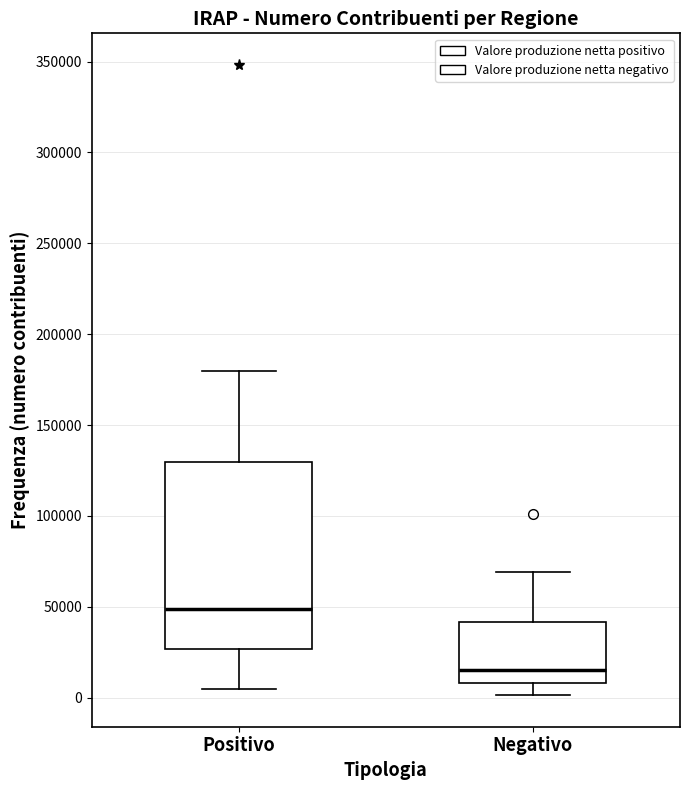

Comparing the boxes themselves (not the whiskers), which one is the tallest?

Positivo